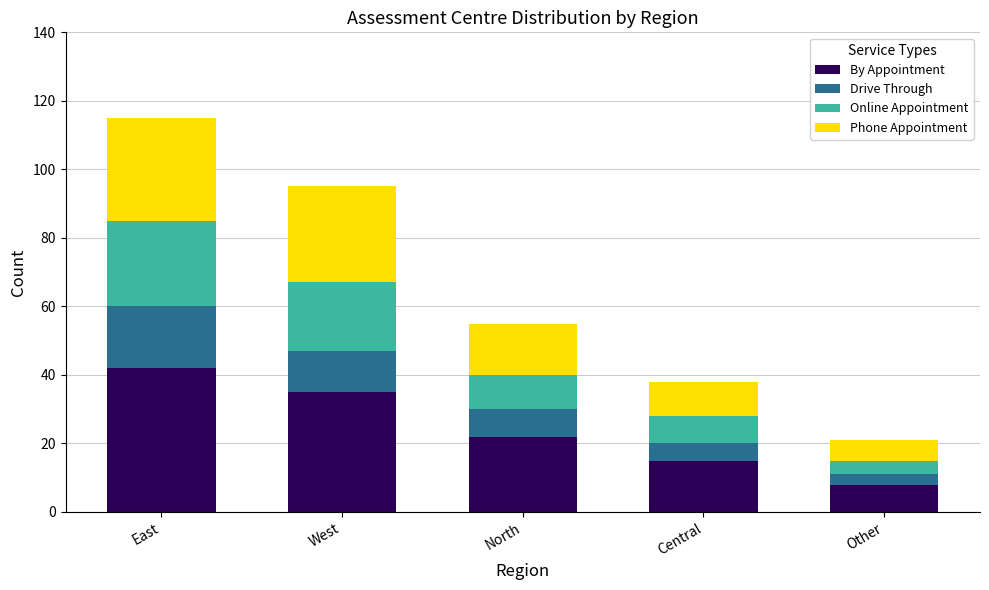

The value of By Appointment at Central is 15. True or false?

True